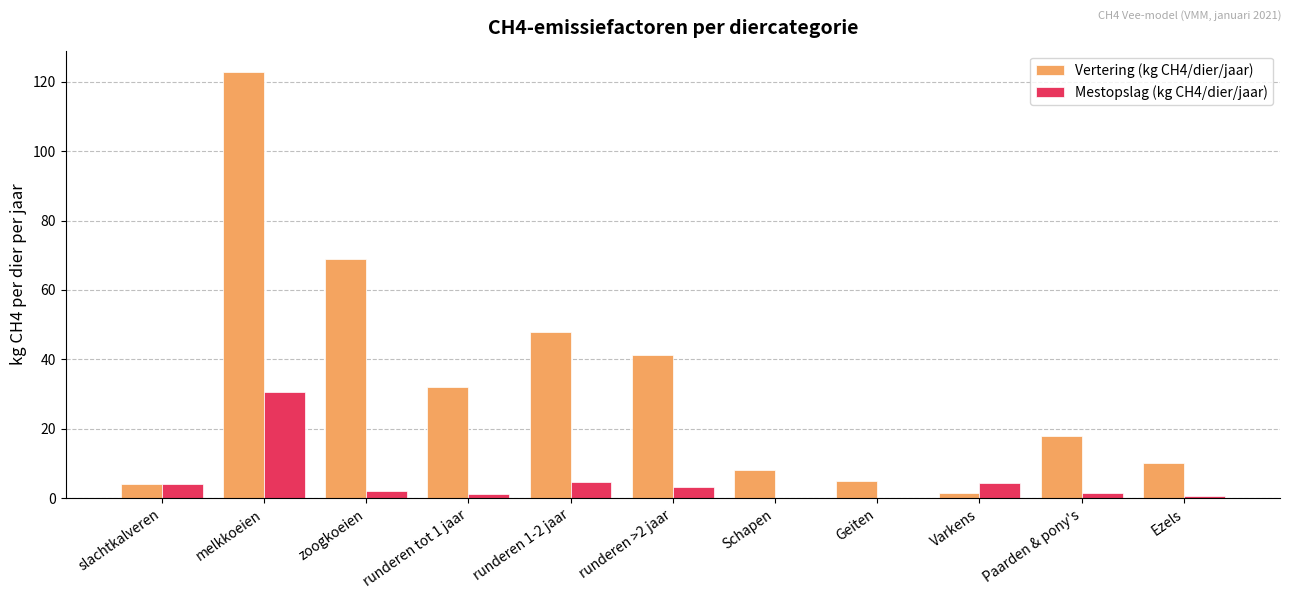

True or false: Vertering (kg CH4/dier/jaar) has a value of 5.0 at Geiten.

True